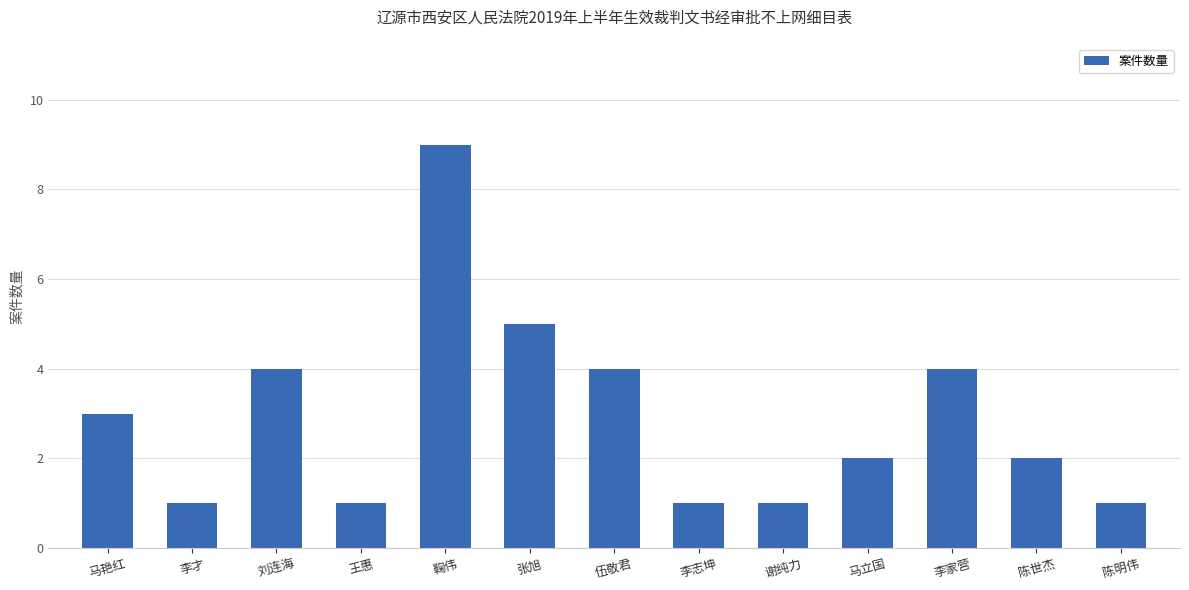

Reading left to right, transcribe all the data shown in this chart.

马艳红=3	李才=1	刘连海=4	王惠=1	鞠伟=9	张旭=5	伍敬君=4	李志坤=1	谢纯力=1	马立国=2	李家营=4	陈世杰=2	陈明伟=1